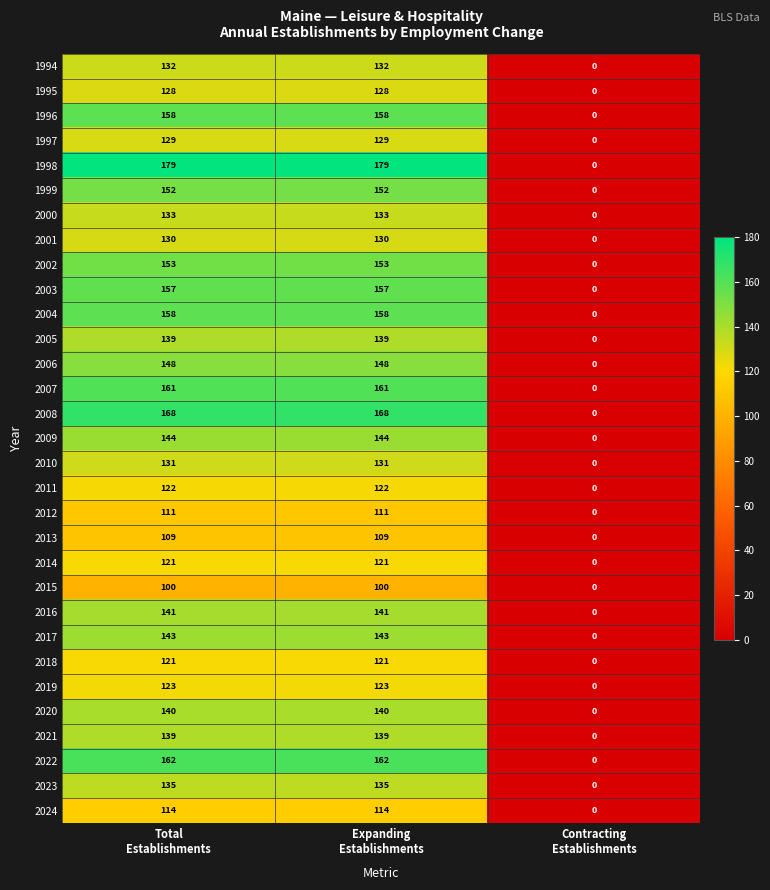

How many distinct data groups are displayed?

31